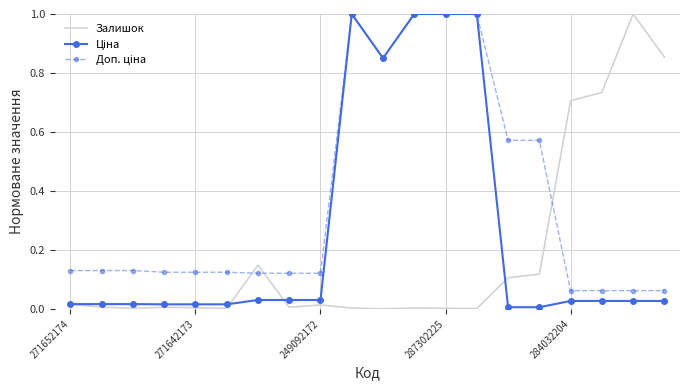

What is the maximum value shown in the chart?

1.0